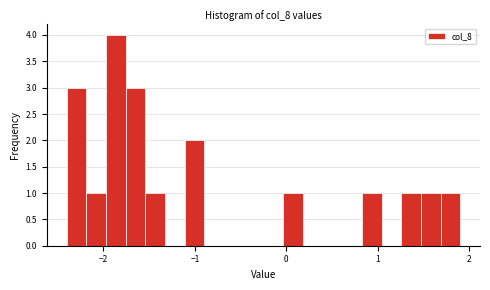

Around what value on the x-axis is the tallest bar? Give the approximate position of its centre, as read against the axis.

-1.9